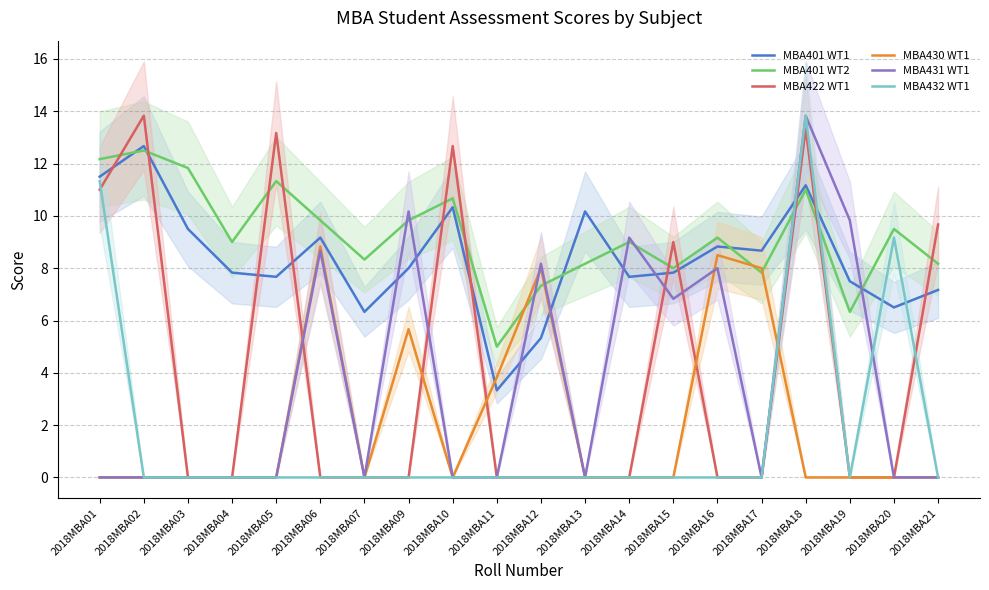

Which series has the largest total across all categories?

MBA401 WT2